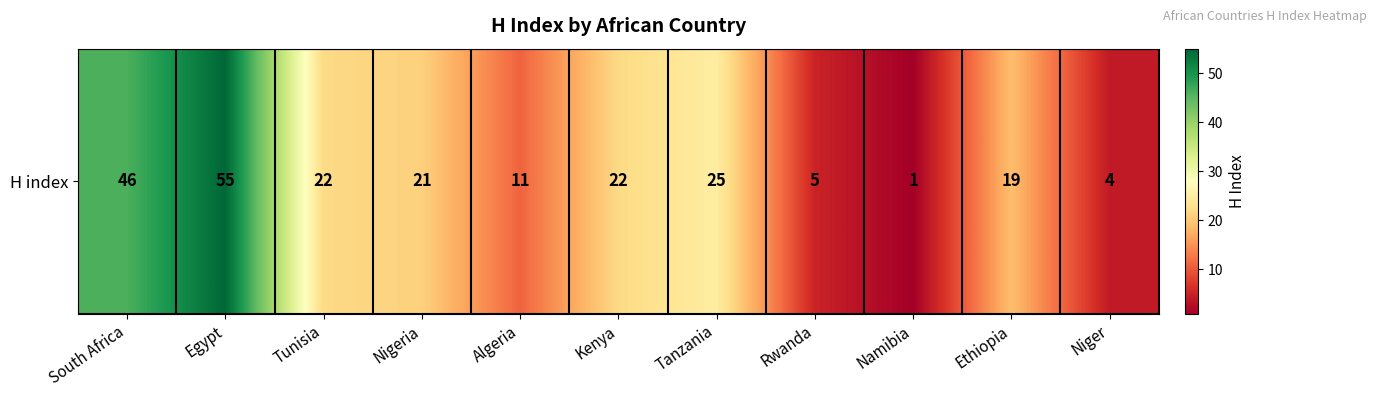

Count the number of categories in the chart.

11